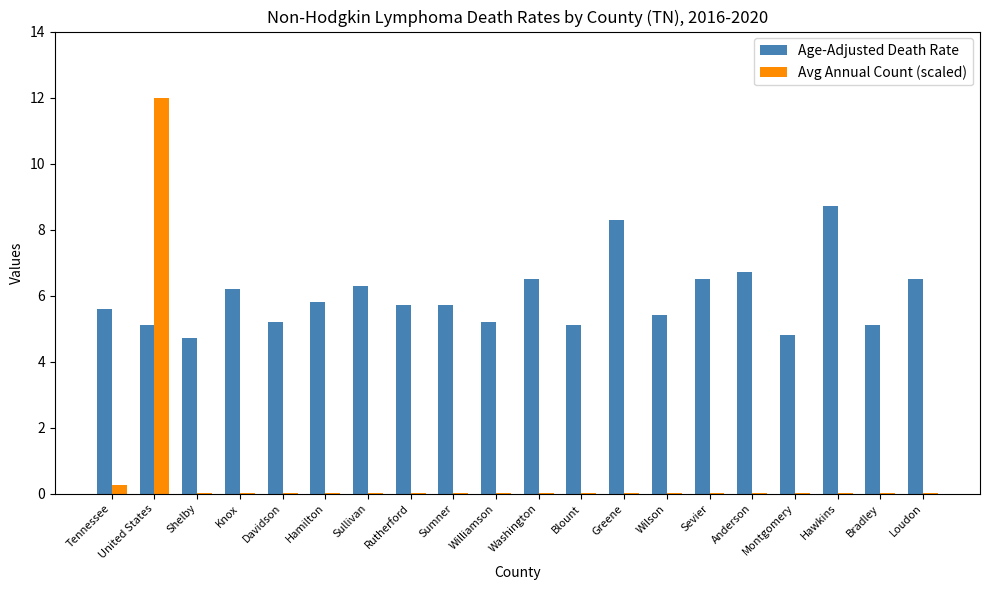

What is the sum of all Avg Annual Count (scaled) values?

12.4